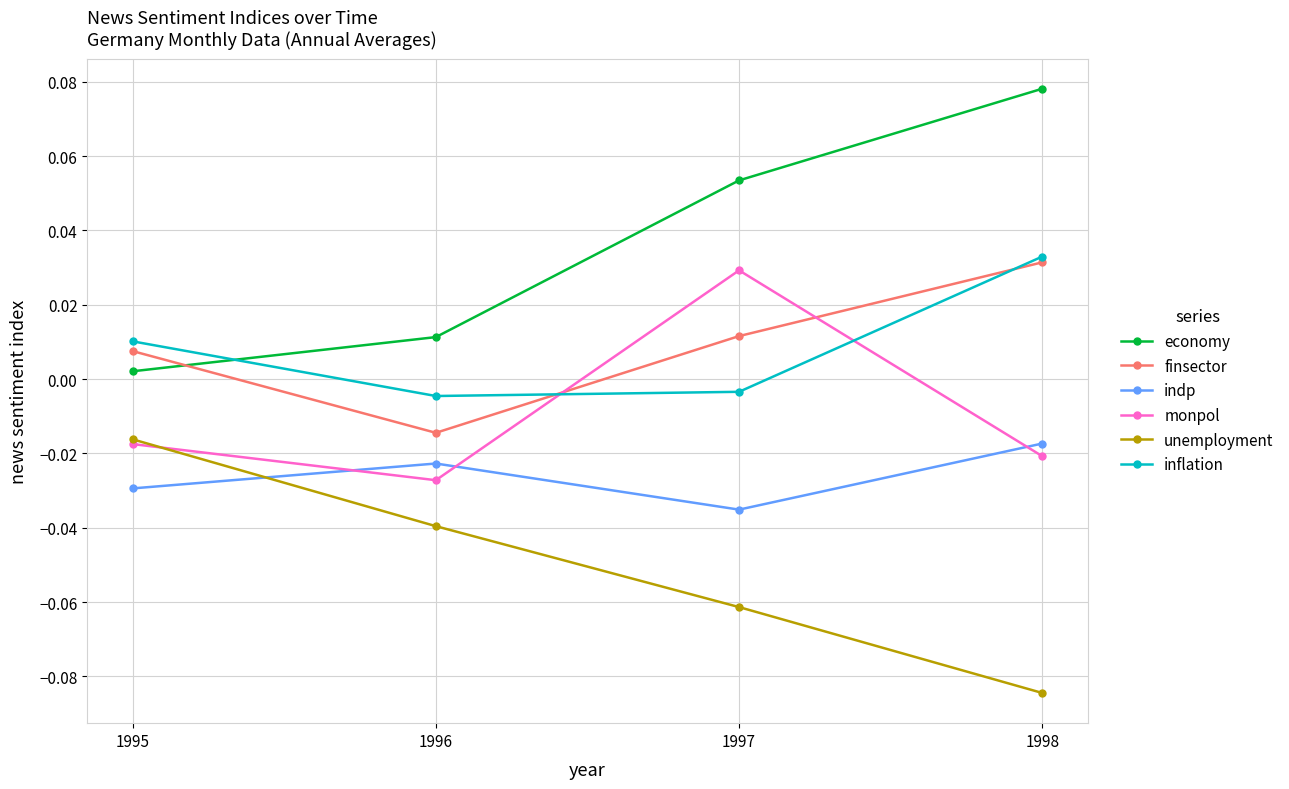

How many positive values does the monpol series have?

1